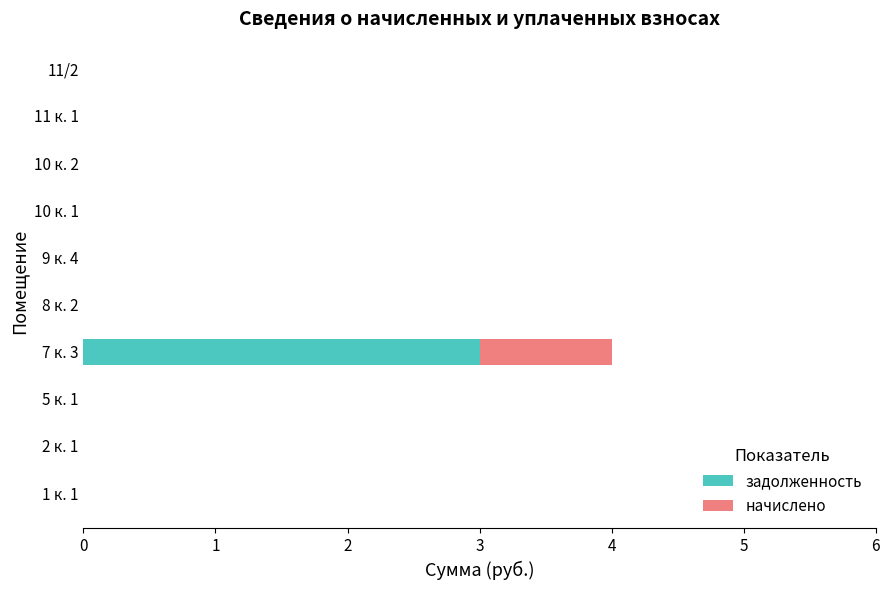

The задолженность series shows 1 at 11/2. True or false?

False